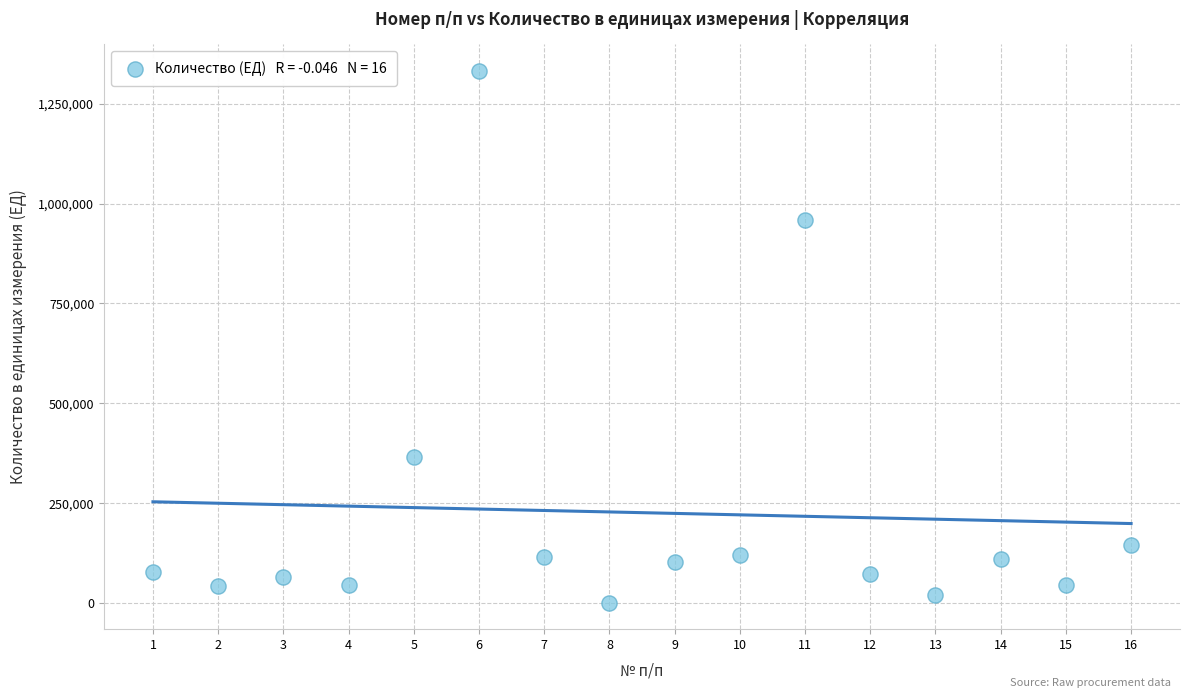

What is the range of Y values (max minus min)?

1331000